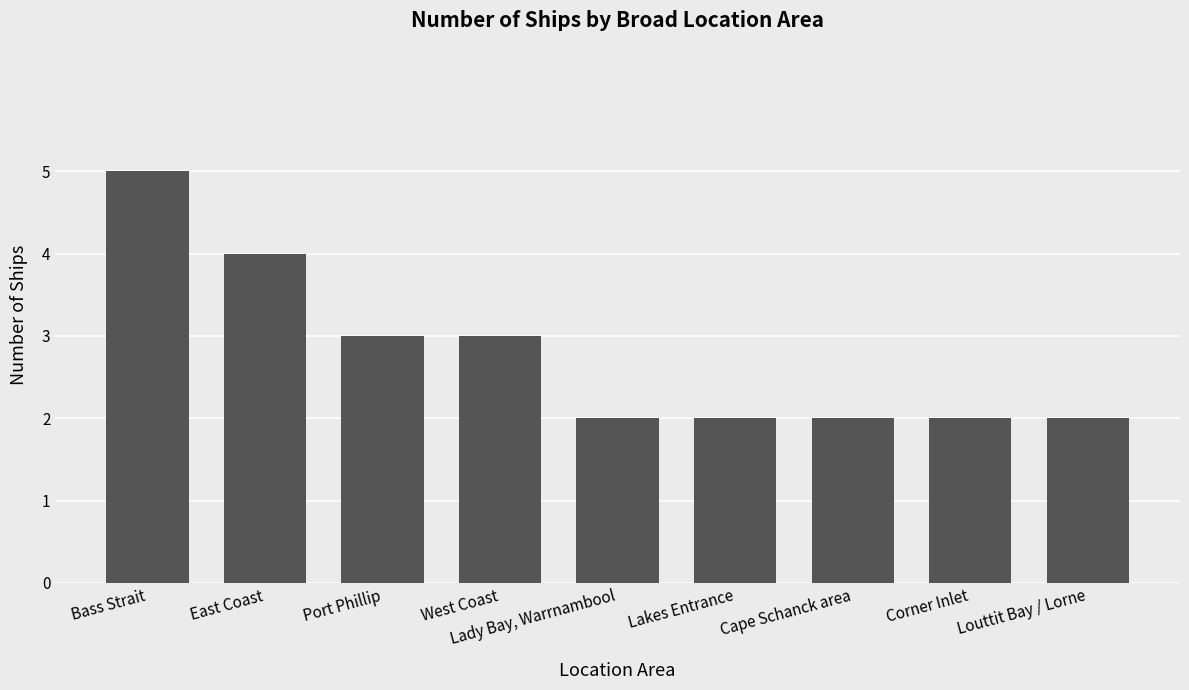

Does the chart contain any negative values?

No